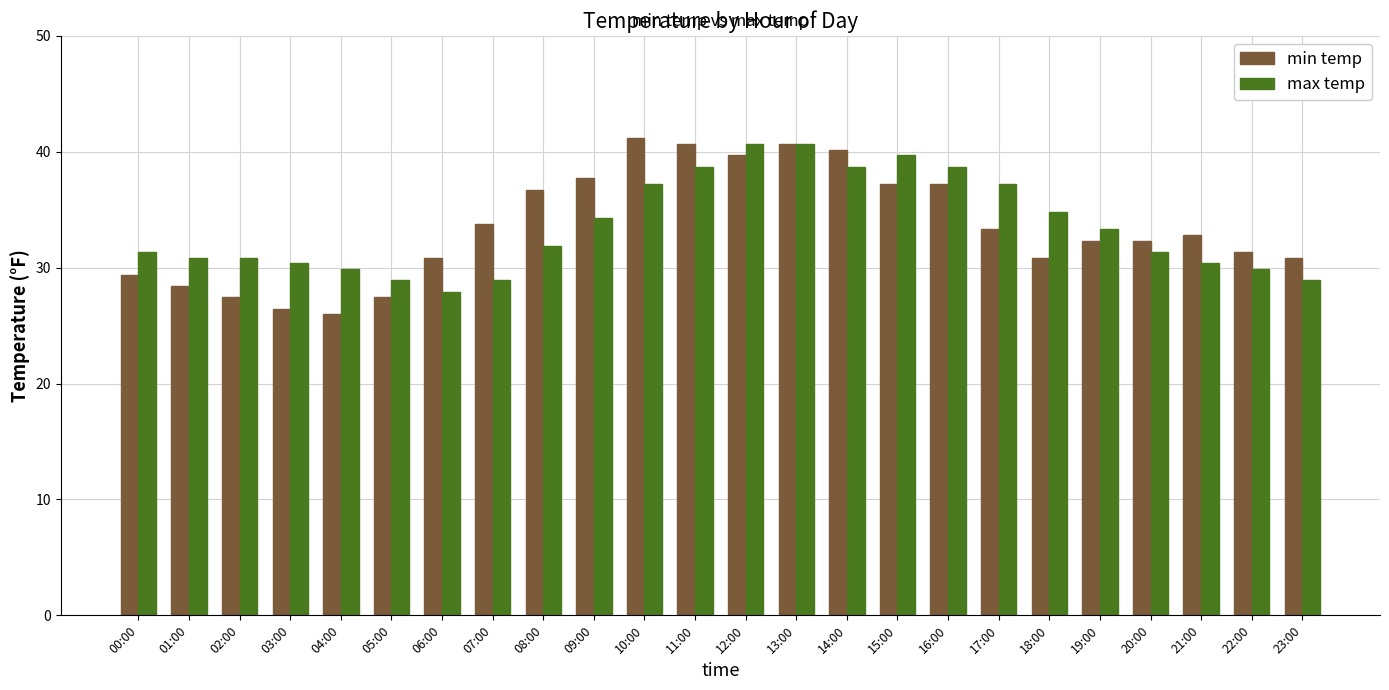

How many bars are there in total?

48